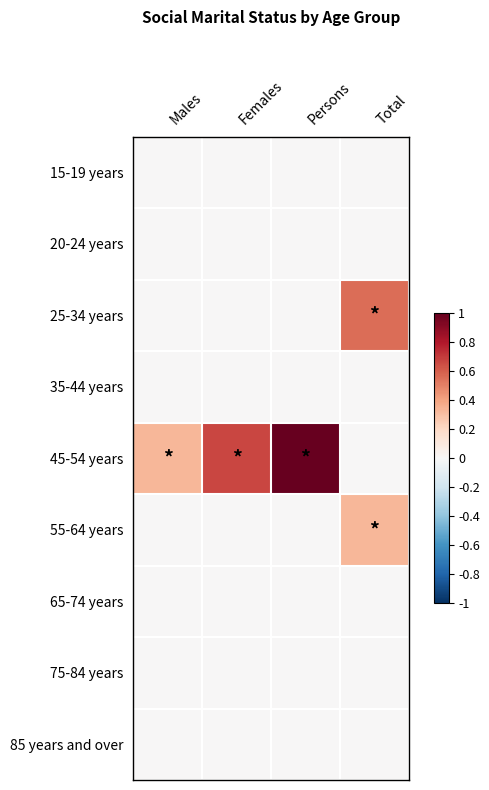

Which has a higher value, Females or Total?

Females